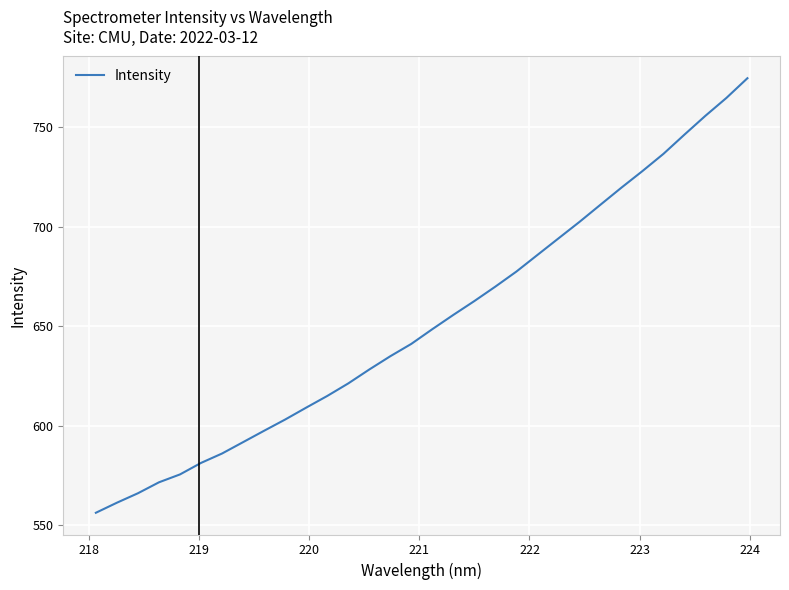

What is the smallest value displayed?

556.2